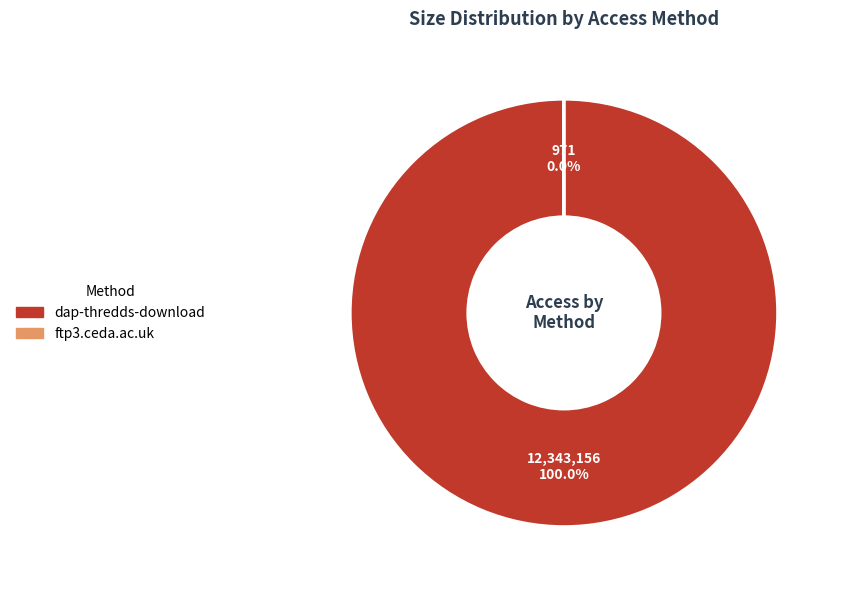

Which category accounts for the majority?

dap-thredds-download